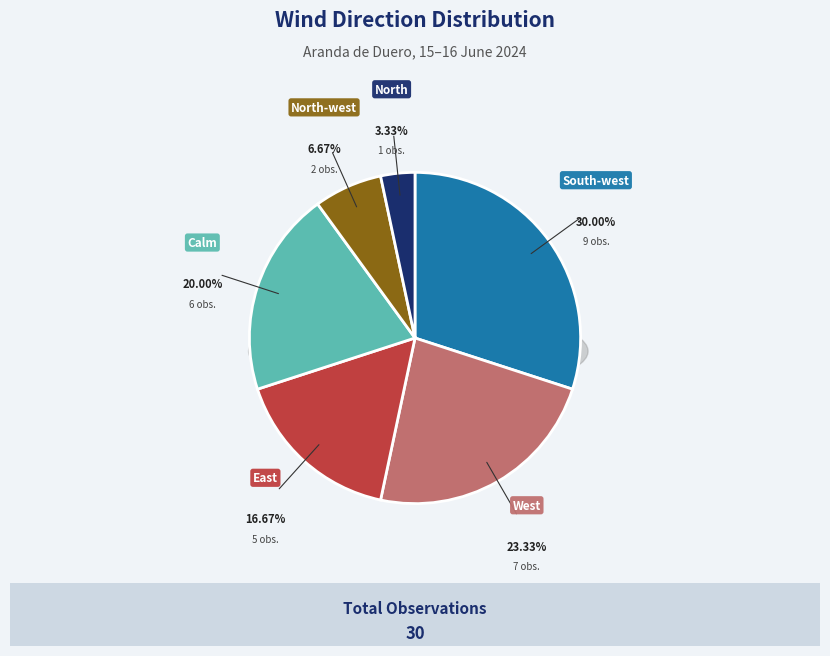

What is the total percentage of South-west and West?

53.3%